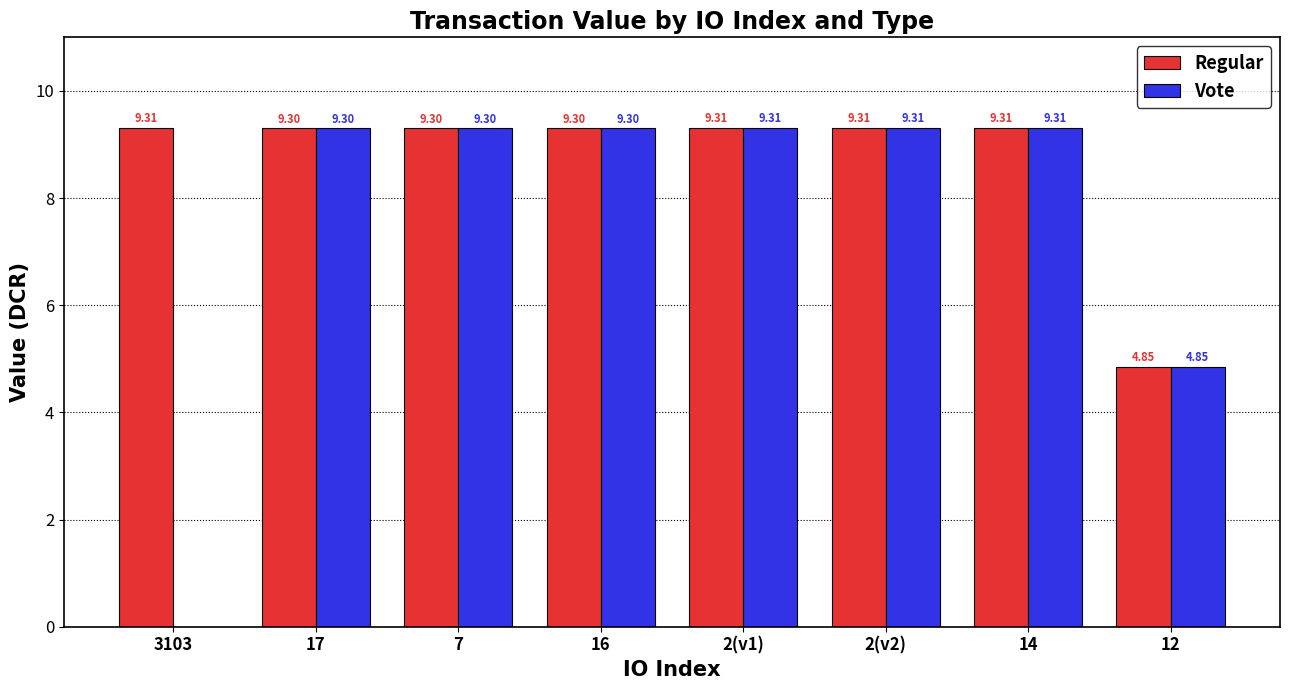

How many values in the Regular series exceed 9?

7